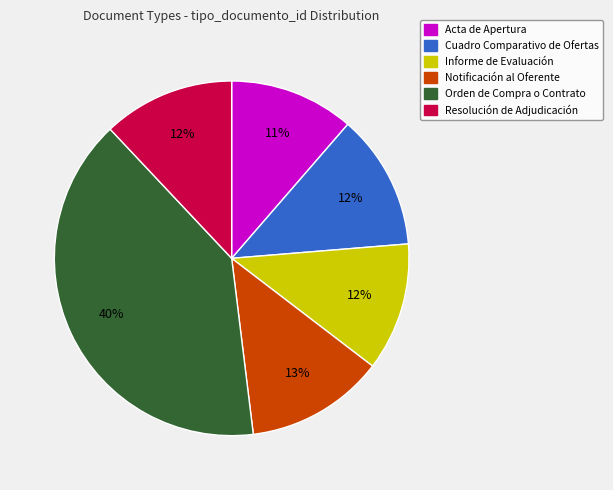

To the nearest percent, what portion does Cuadro Comparativo de Ofertas represent?

12%